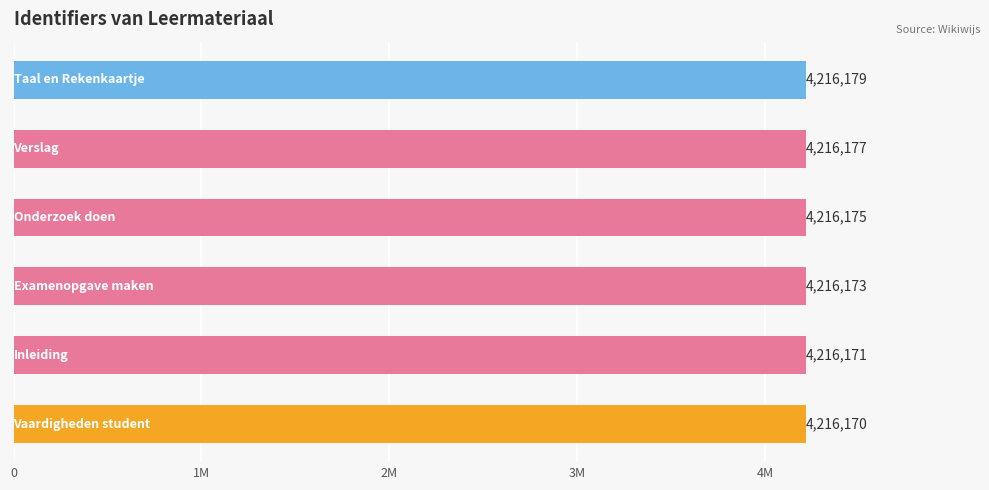

How many values are below 4216175?

3